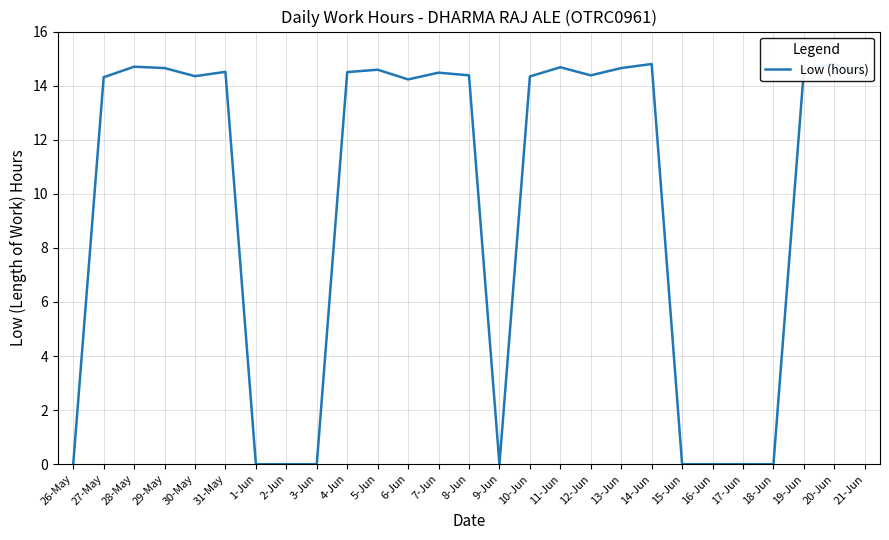

Reading left to right, what are all the values shown in this chart?

0.0	14.3	14.7	14.7	14.3	14.5	0.0	0.0	0.0	14.5	14.6	14.2	14.5	14.4	0.0	14.3	14.7	14.4	14.7	14.8	0.0	0.0	0.0	0.0	14.6	14.8	14.4